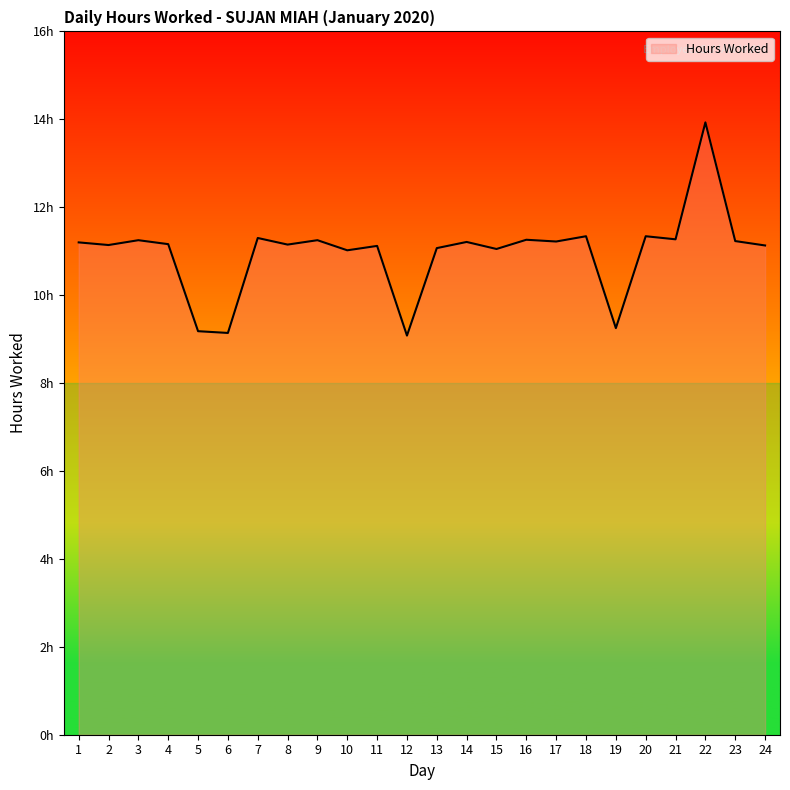

Where does the data first go above 11?

1